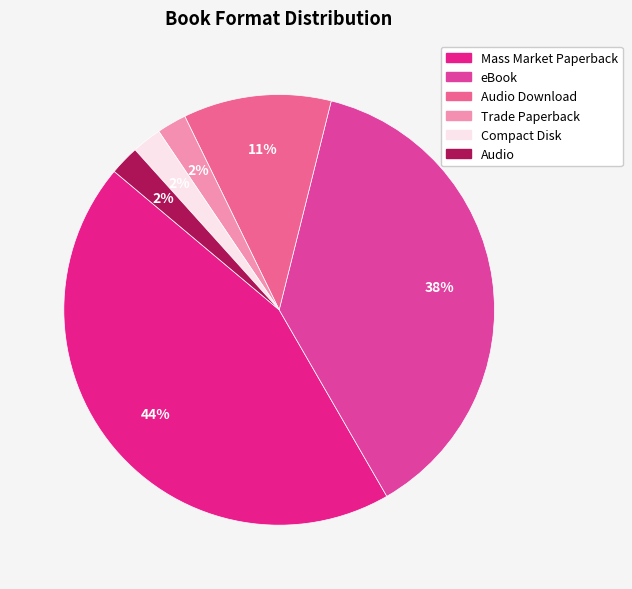

The eBook slice represents 38% of the pie. True or false?

True